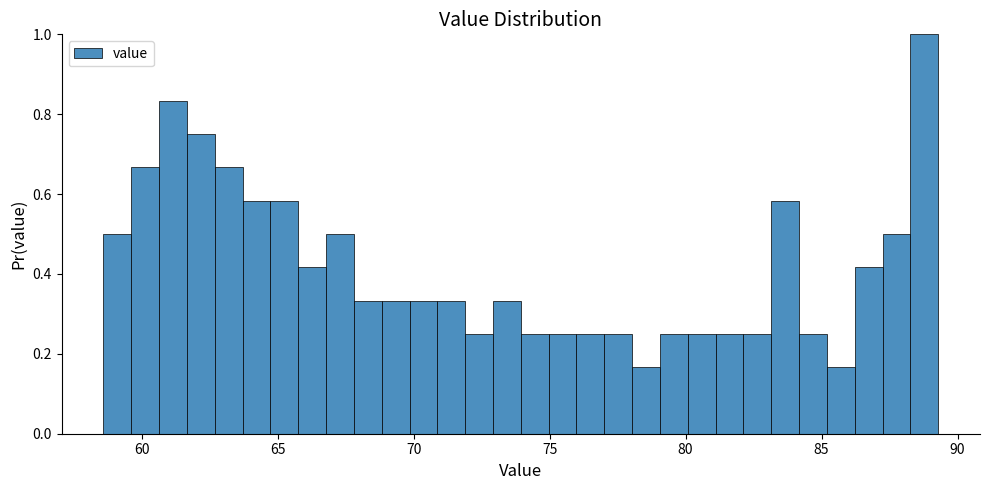

Around what value on the x-axis is the tallest bar? Give the approximate position of its centre, as read against the axis.

89.0